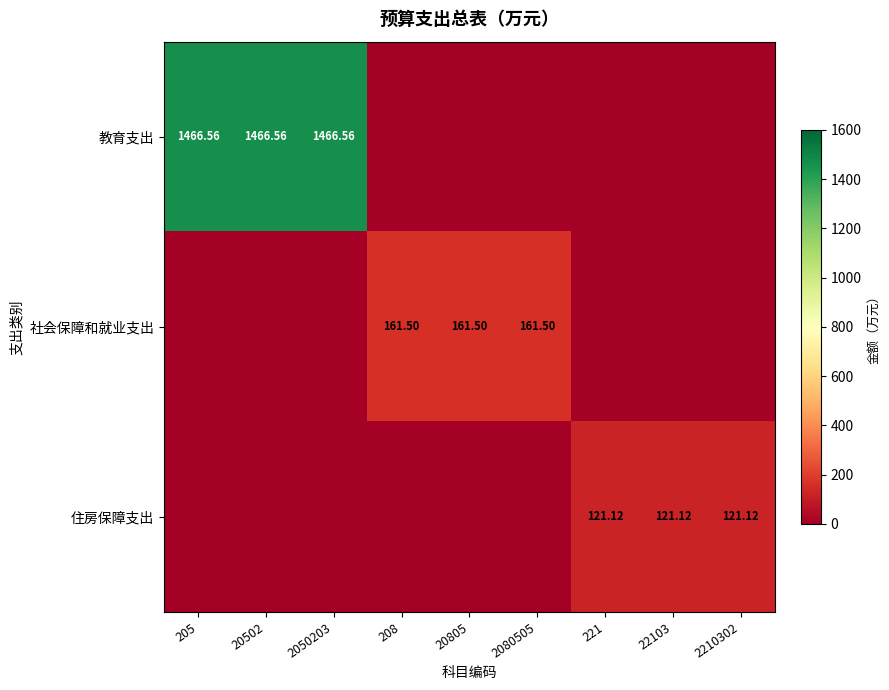

Which series has the largest range (max minus min)?

教育支出